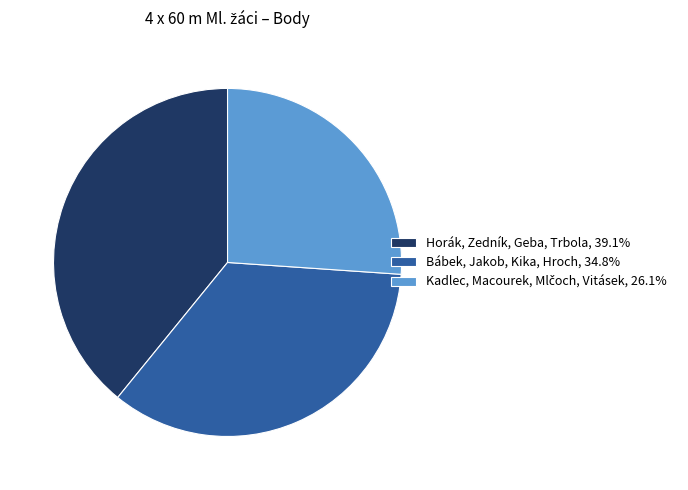

Is there any slice that represents more than half of the pie?

No